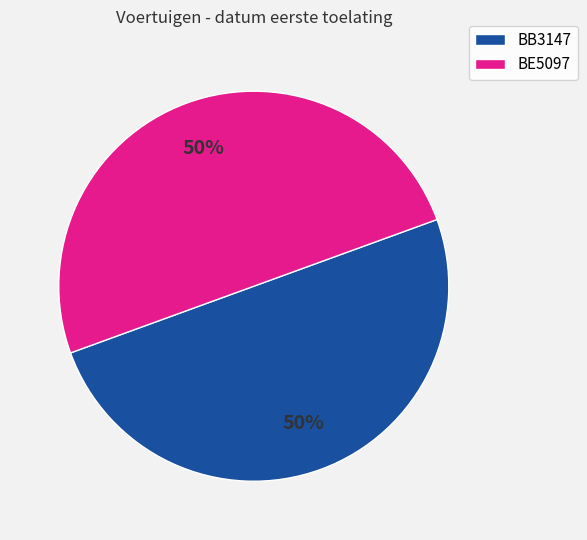

True or false: BE5097 accounts for 50% of the total.

True